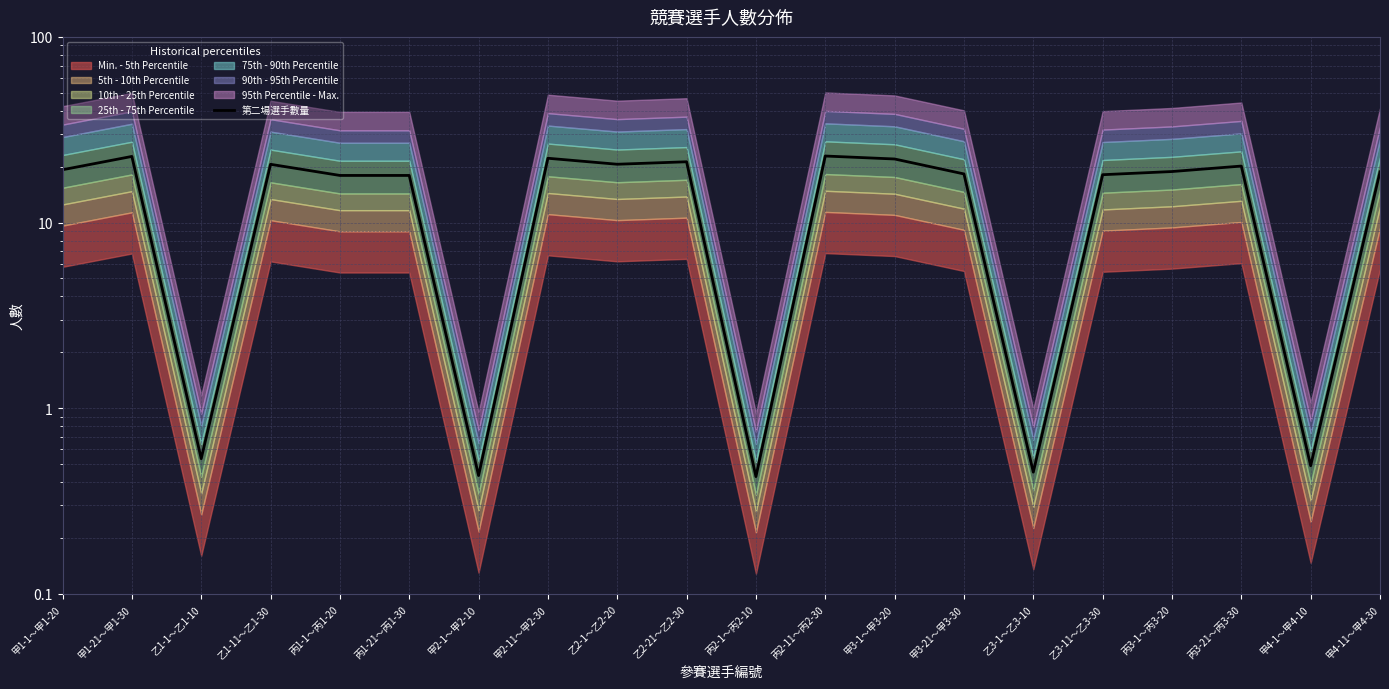

What is the average value?

15.2